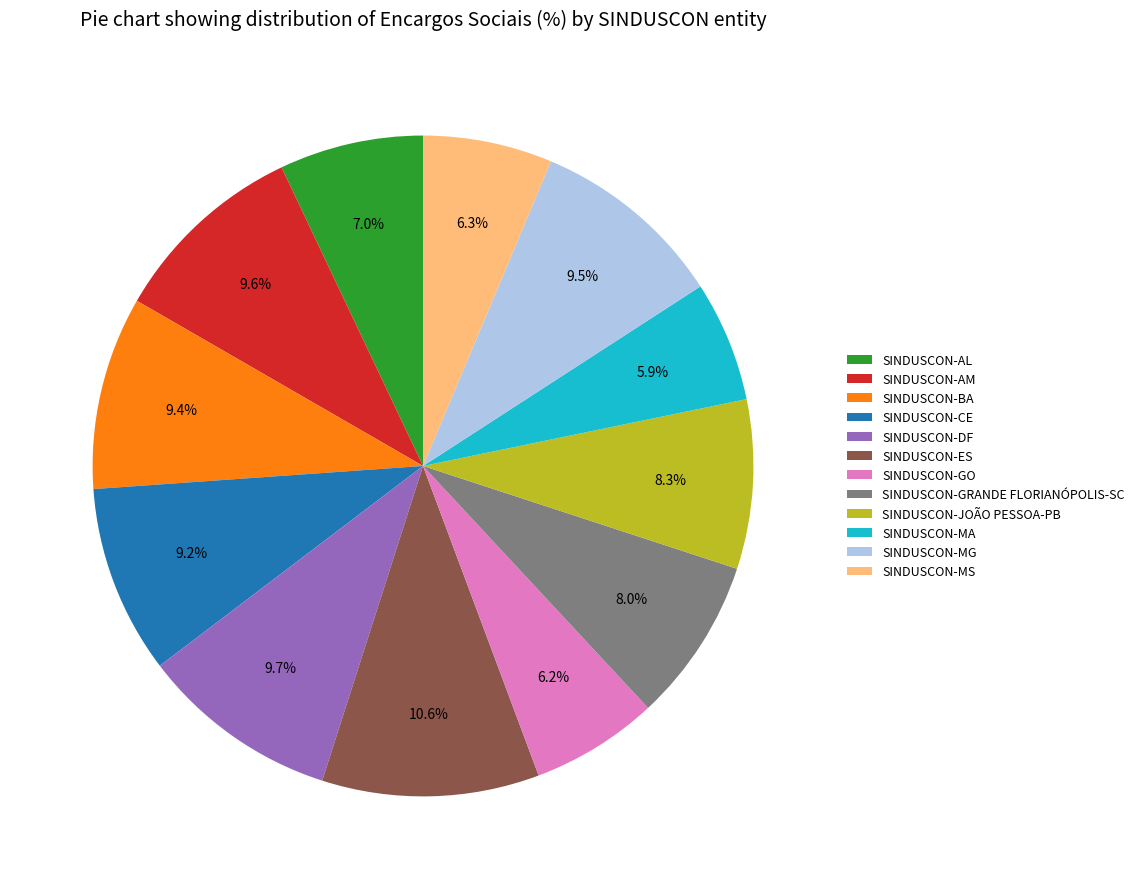

How many slices are in this pie chart?

12